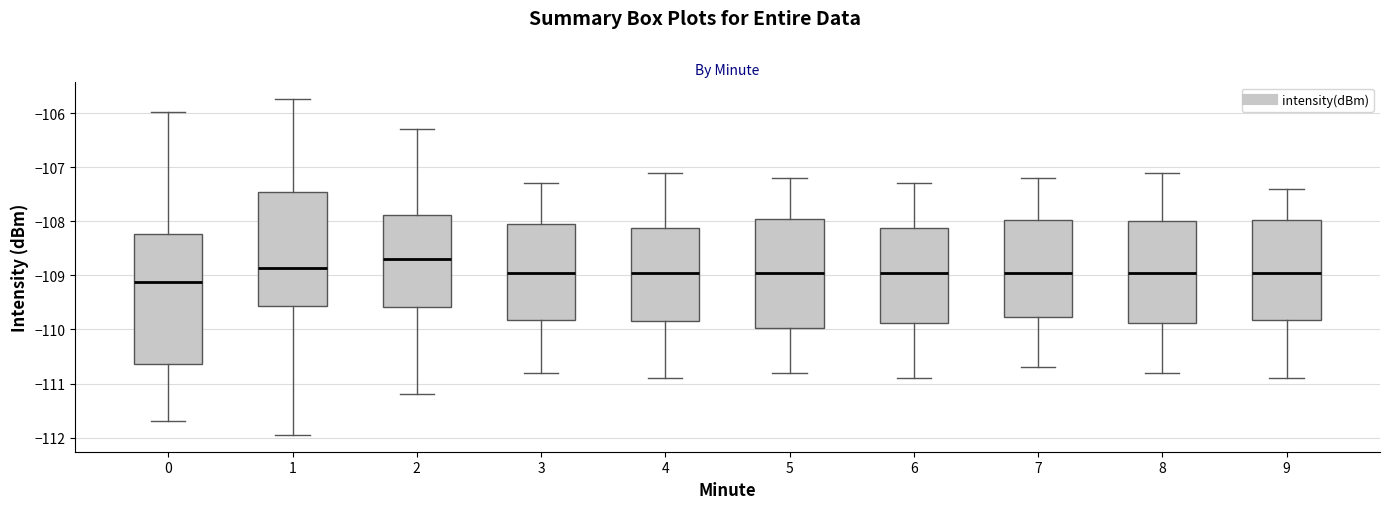

Which box's median line is the highest?

2